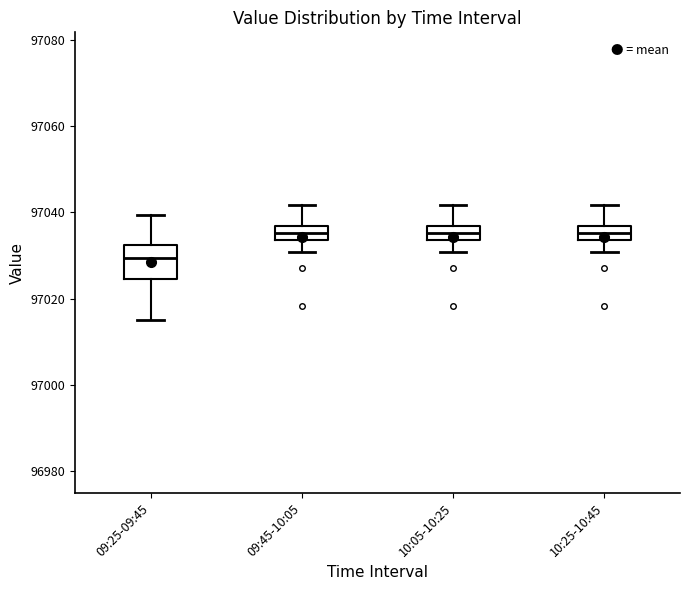

Which box is the tallest, from its lower edge to its upper edge?

09:25-09:45